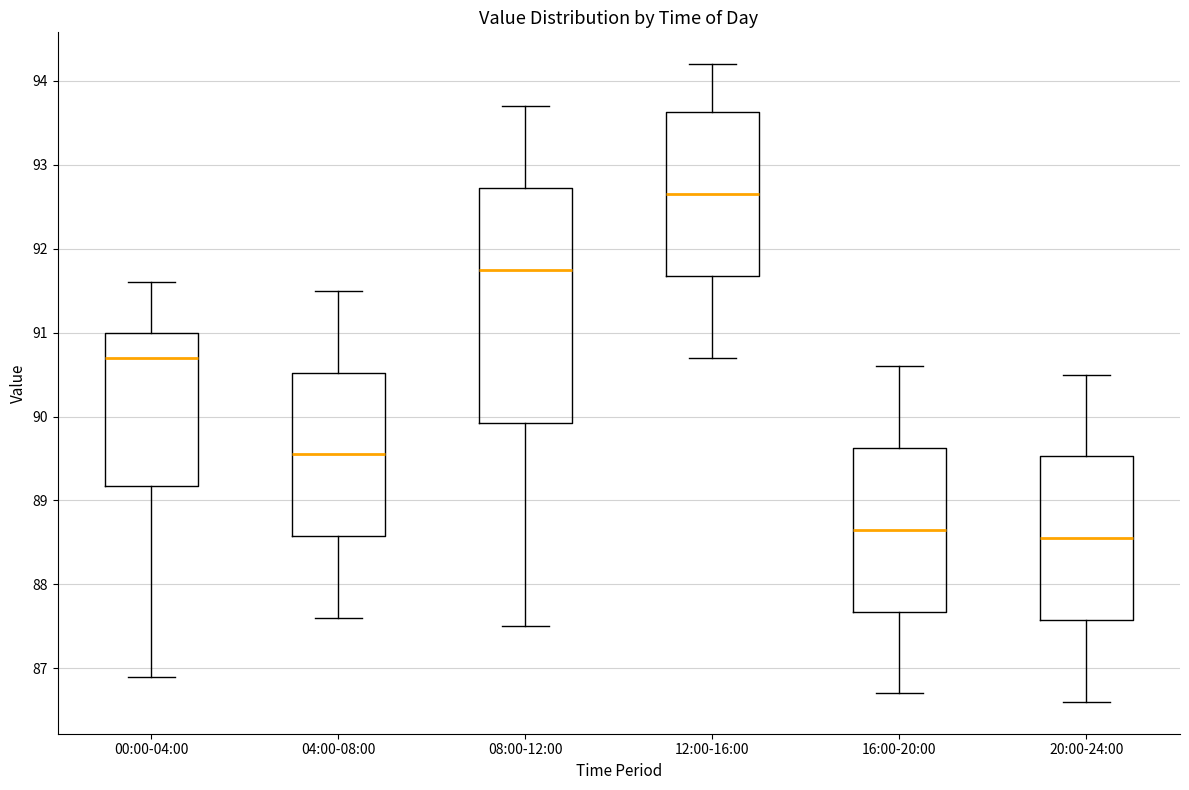

Comparing the boxes themselves (not the whiskers), which one is the tallest?

08:00-12:00